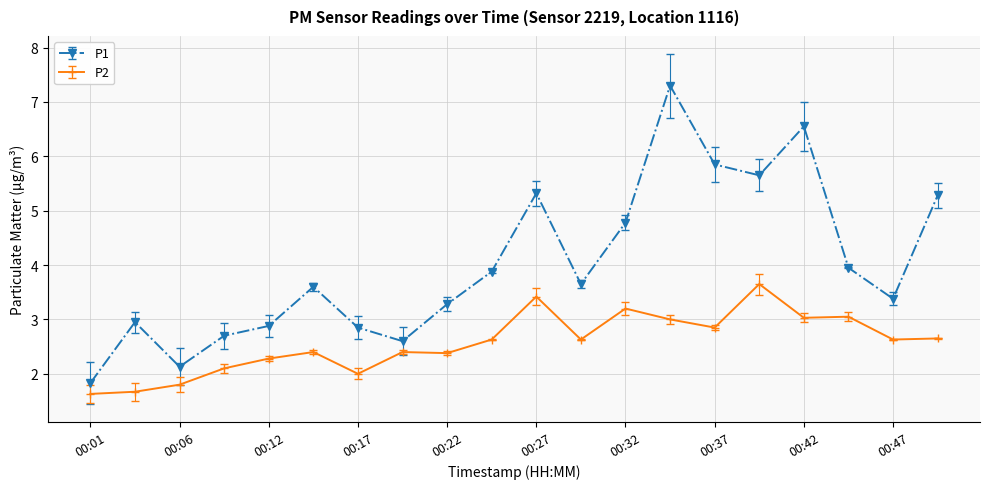

List the series in order of their peak value, highest first.

P1, P2